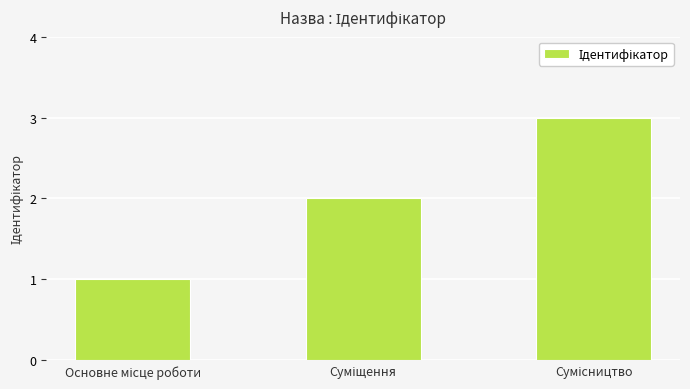

What is the maximum value shown in the chart?

3